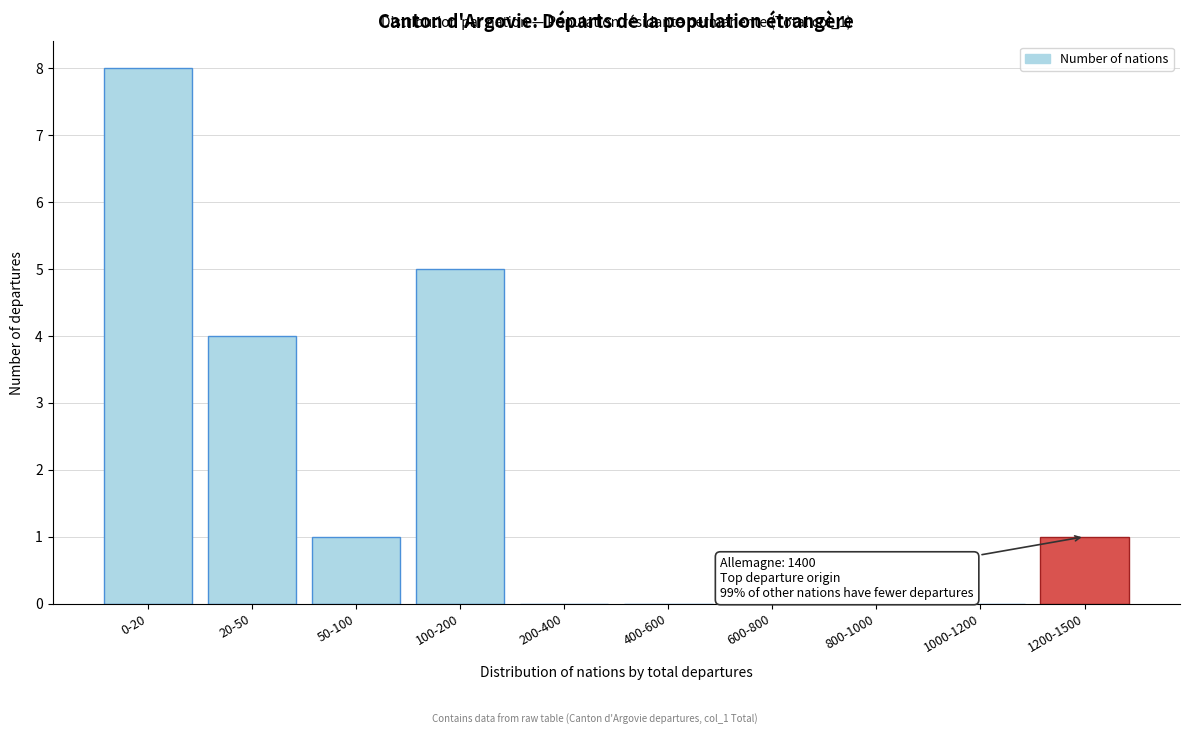

Reading left to right, extract all data points from this chart.

0-20=8	20-50=4	50-100=1	100-200=5	200-400=0	400-600=0	600-800=0	800-1000=0	1000-1200=0	1200-1500=1